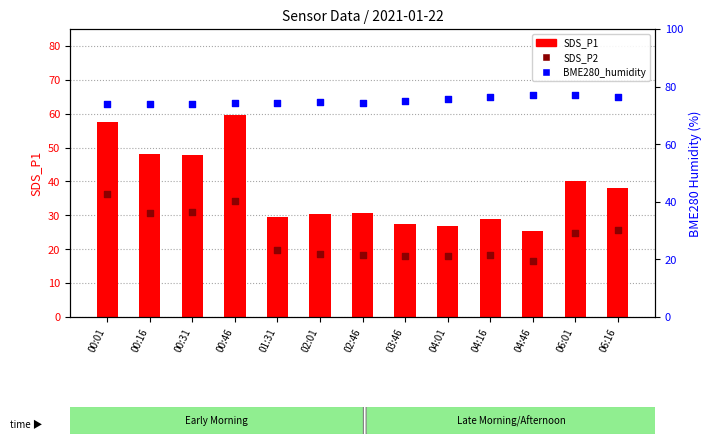

What is the total value across all series at 00:01?

167.9